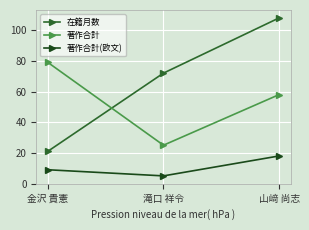

What is the spread (max minus min) of values at 金沢 貴憲?

70